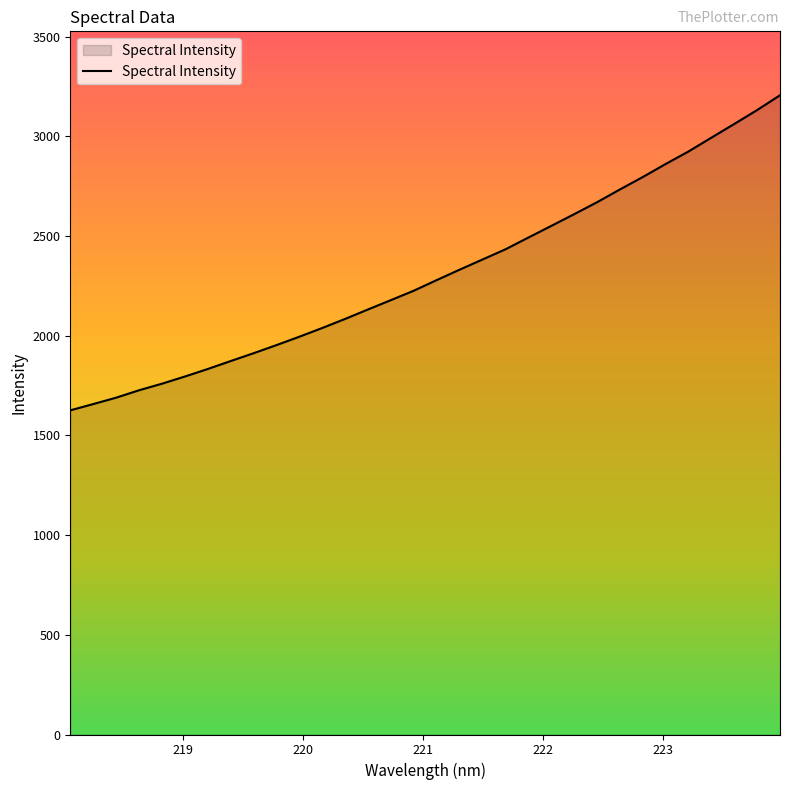

What is the difference between the maximum and minimum values?

1580.2